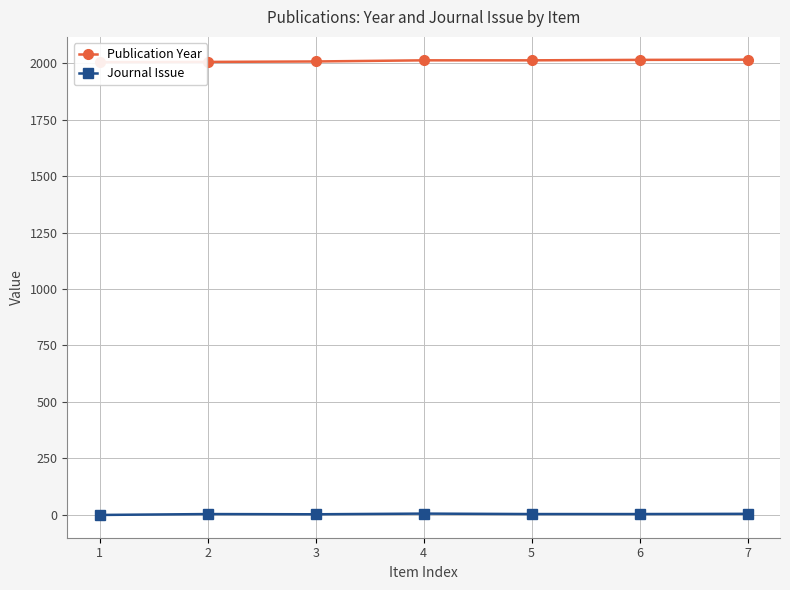

What is the total value across all series at 7?

2020